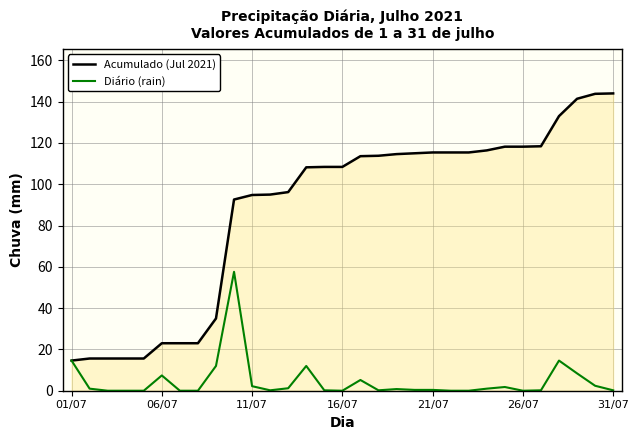

Which series has the widest spread of values?

Acumulado (Jul 2021)